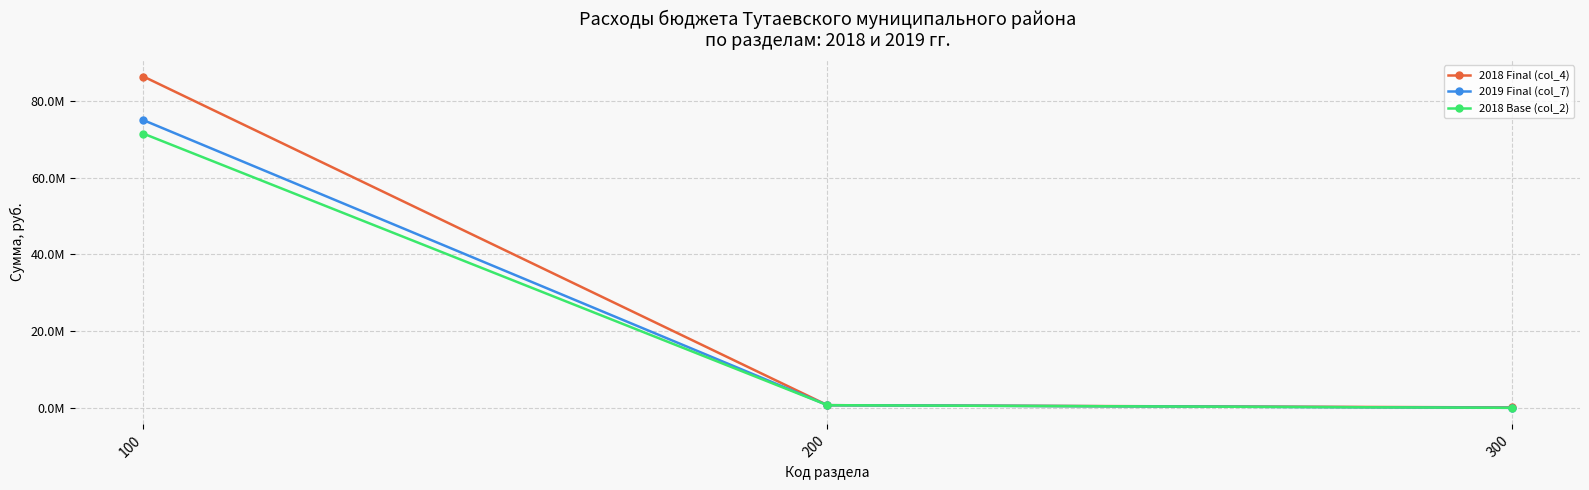

What is the average value of the 2019 Final (col_7) series?

25218746